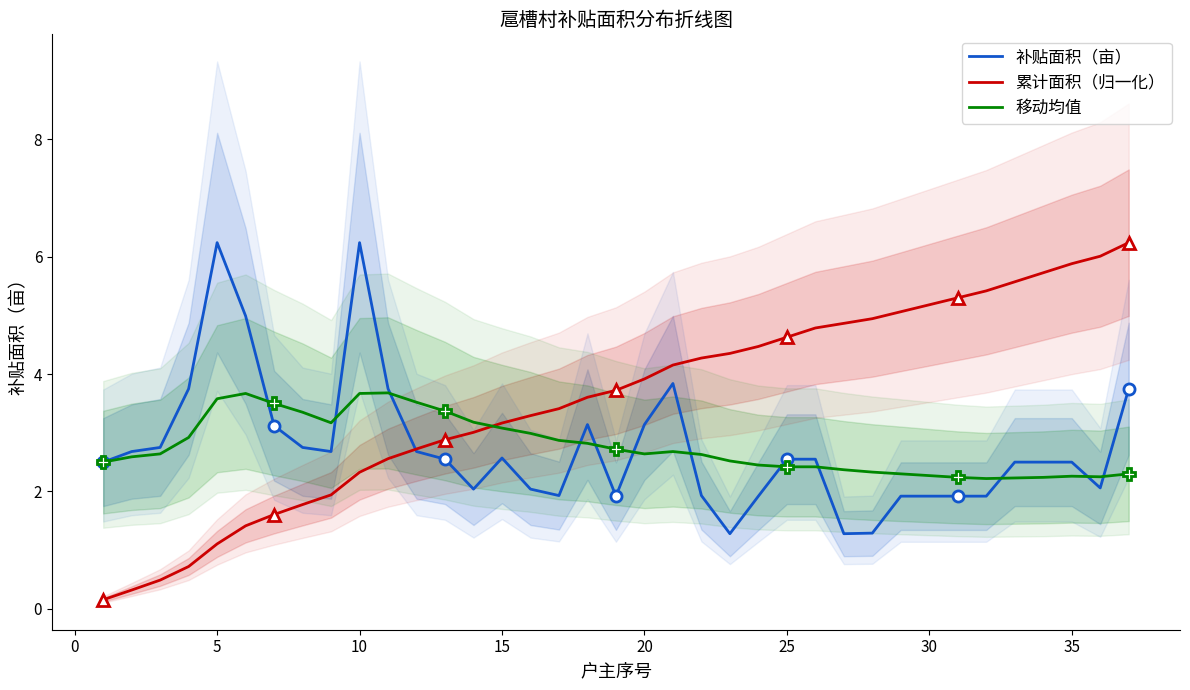

What is the maximum value for 移动均值?

3.7